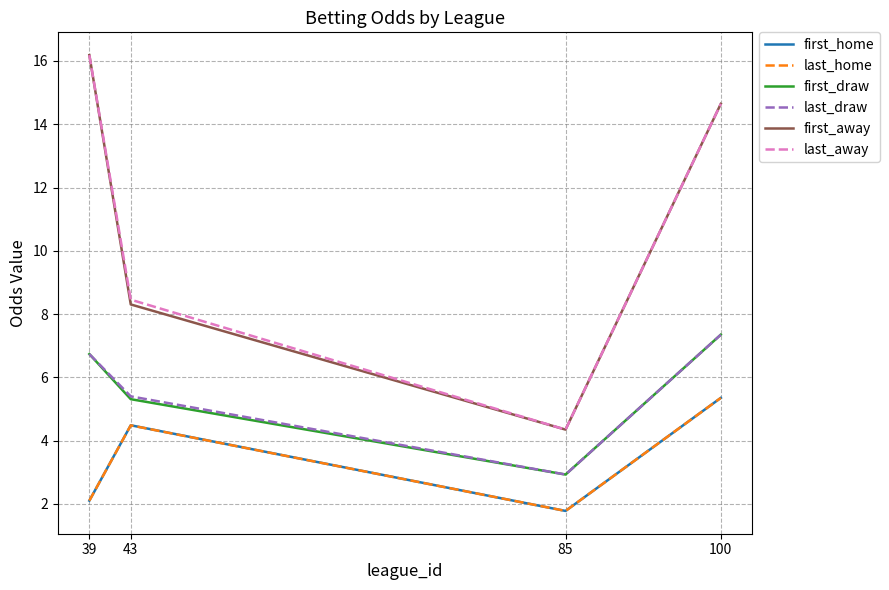

Read the last_home value at 100.

5.4